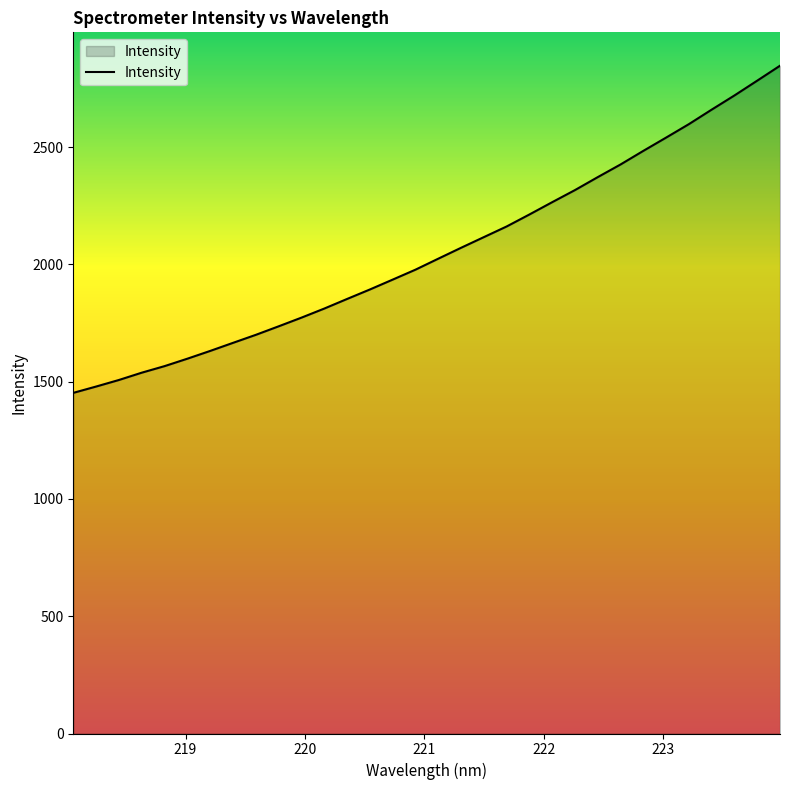

What is the greatest value displayed?

2847.5